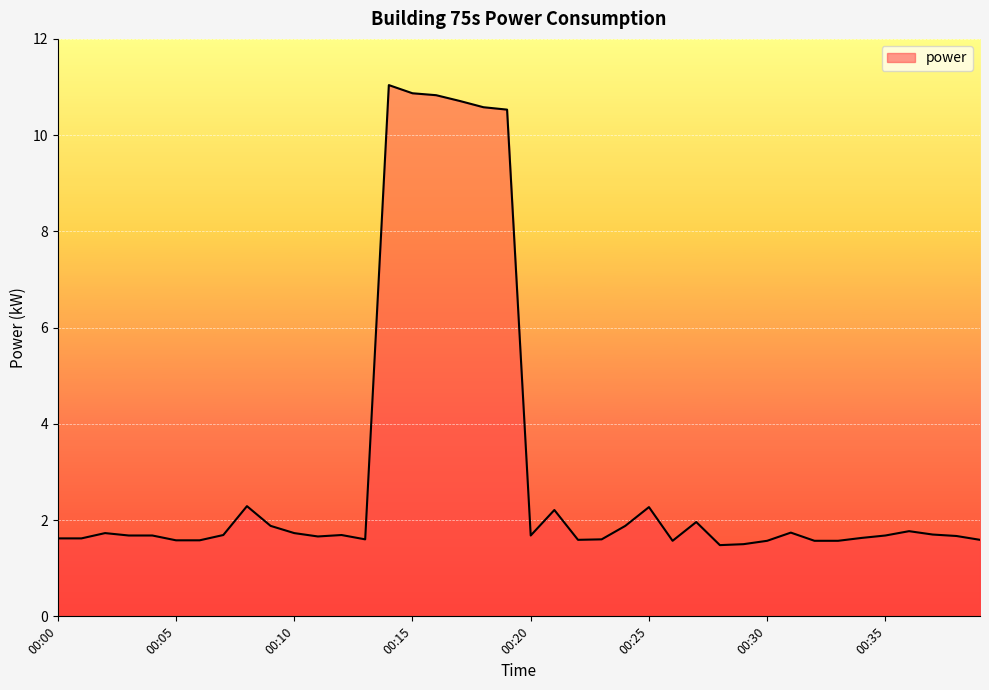

What is the sum of all values?

122.8